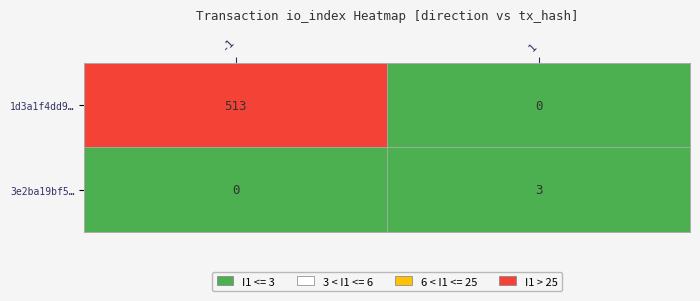

Between io_index and direction, which is larger?

io_index